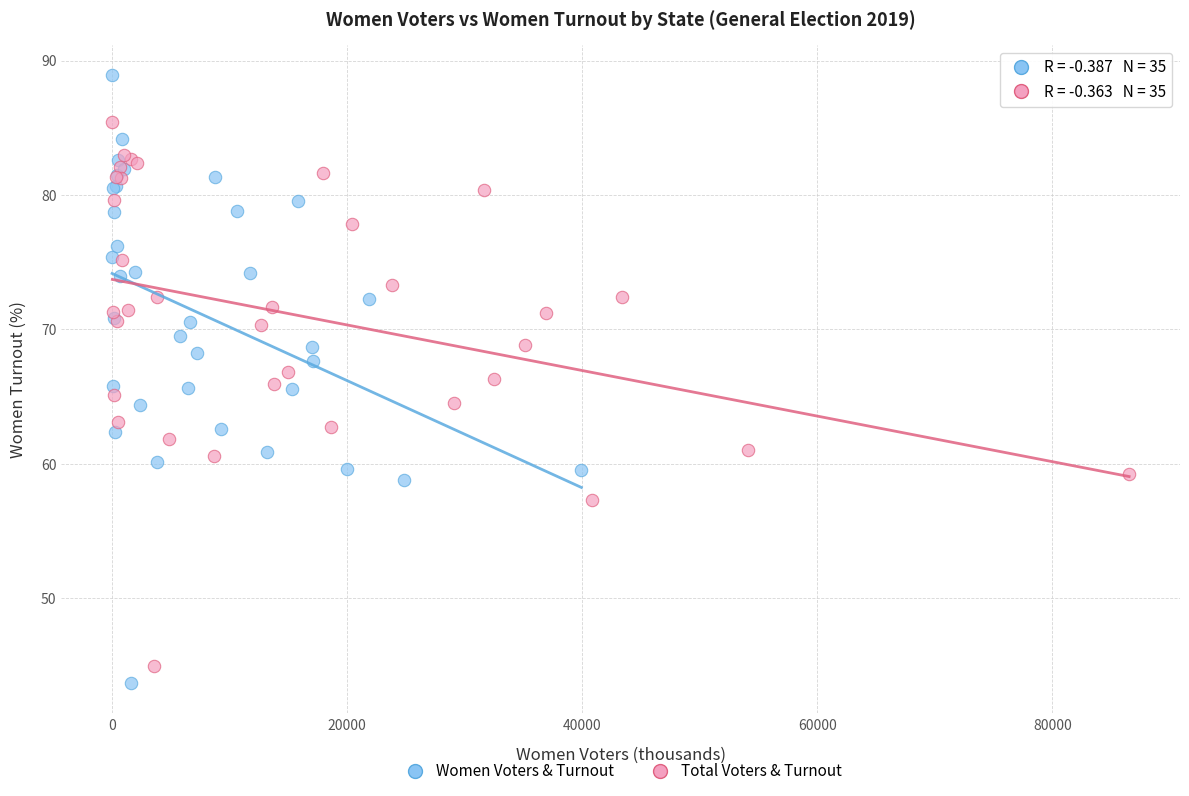

Which series contains the highest Y value?

Women Voters & Turnout